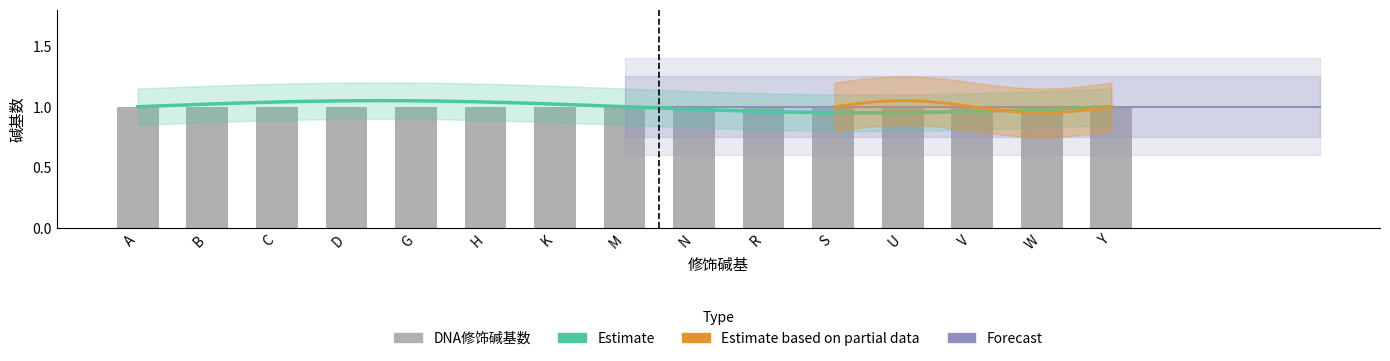

What is the approximate value of DNA修饰碱基数 at V?

1